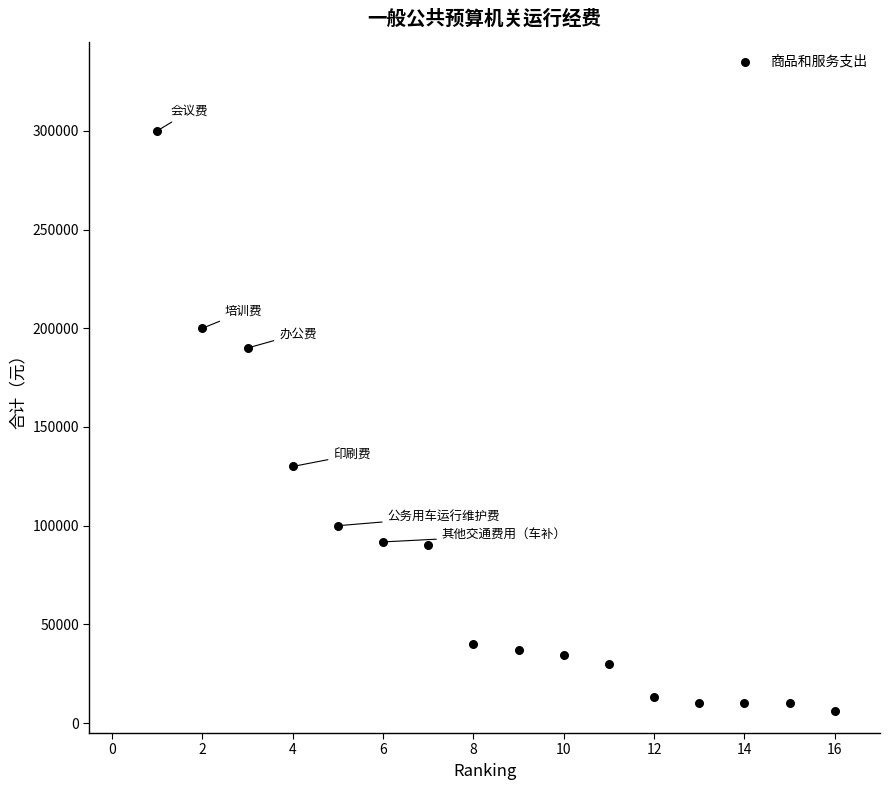

What is the range of X values (max minus min)?

15.0